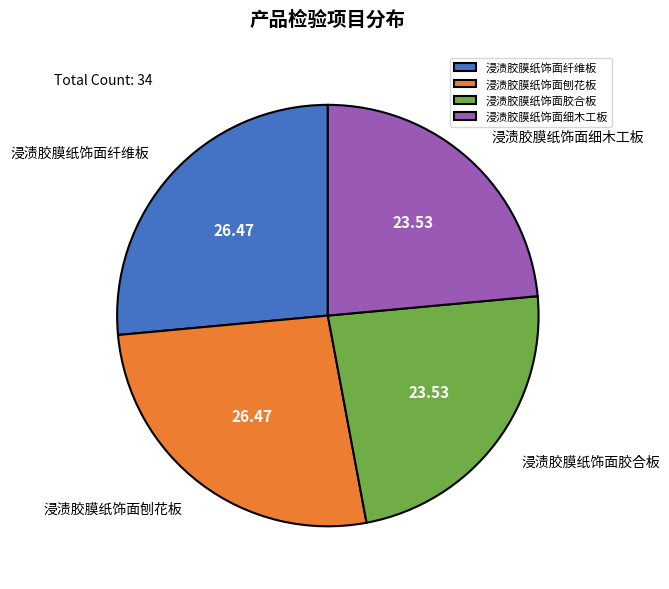

Does 浸渍胶膜纸饰面胶合板 account for over 50% of the chart?

No